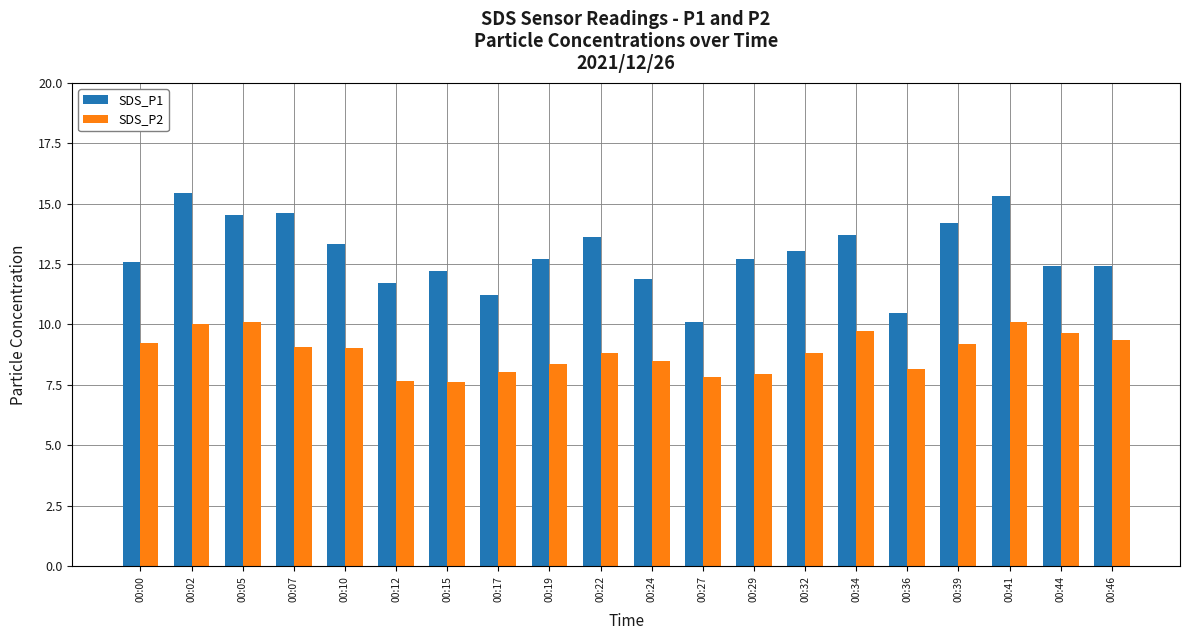

Is it true that SDS_P2 equals 9.4 at 00:46?

True